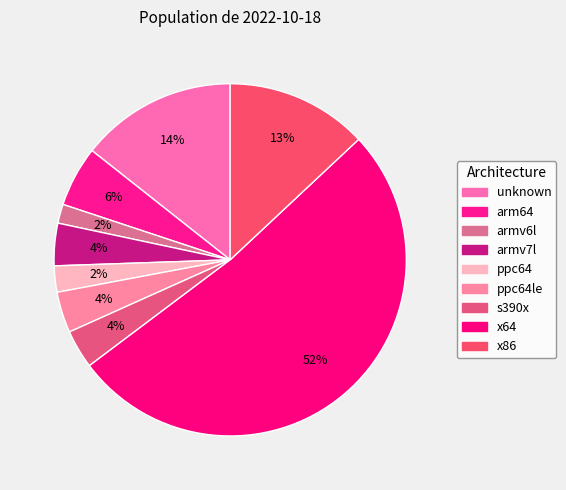

What is the change in value from unknown to s390x?

-10357